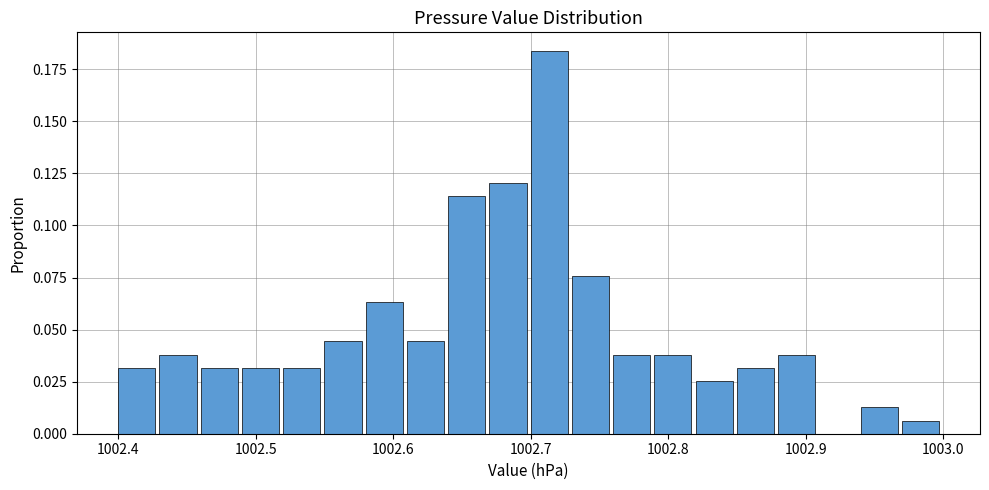

Read against the x-axis, roughly where is the centre of the tallest bar?

1002.71